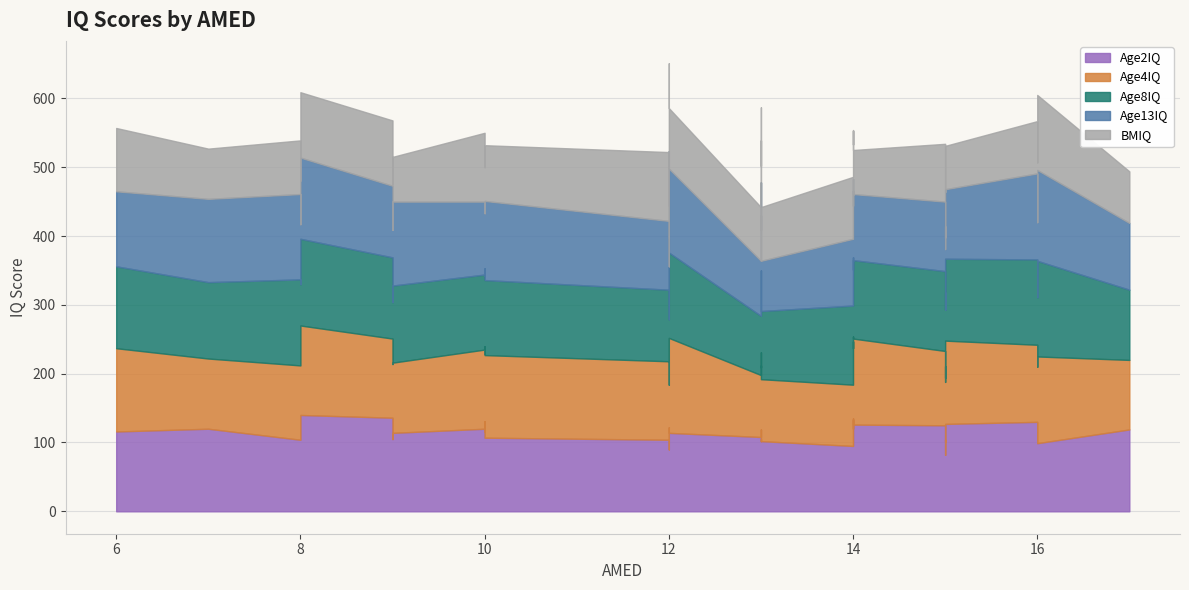

What is the smallest value displayed?

54